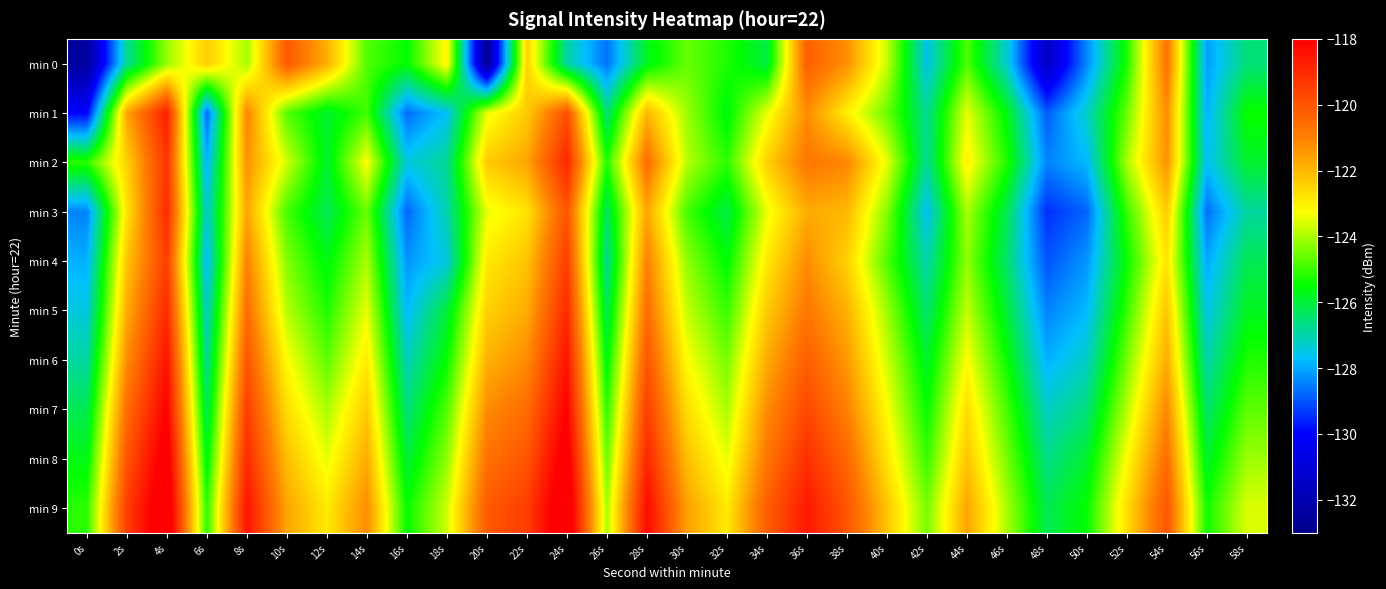

What is the difference between the highest and lowest values at 12s?

4.4